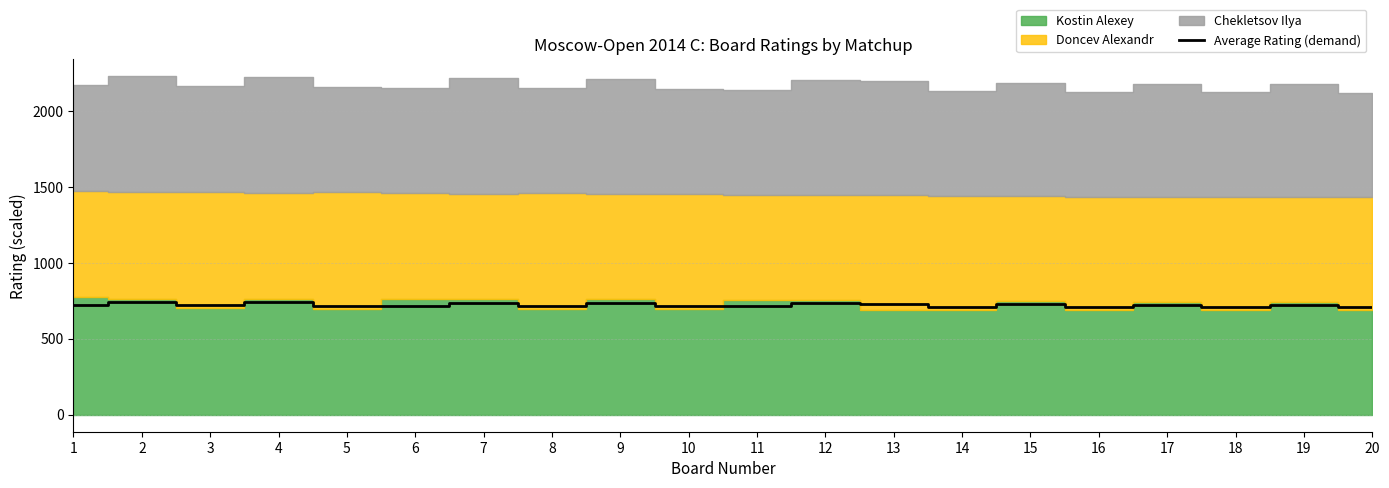

What is the difference between the maximum and minimum values?

35.6